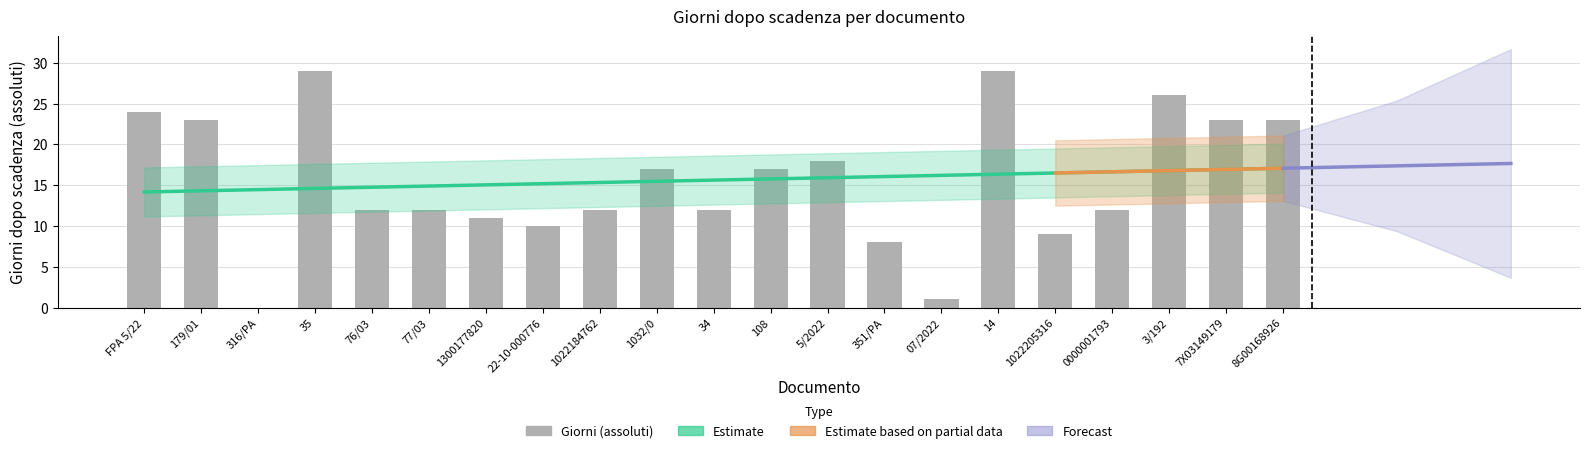

Reading left to right, extract all data points from this chart.

FPA 5/22=24	179/01=23	316/PA=0	35=29	76/03=12	77/03=12	1300177820=11	22-10-000776=10	1022184762=12	1032/0=17	34=12	108=17	5/2022=18	351/PA=8	07/2022=1	14=29	1022205316=9	0000001793=12	3/192=26	7X03149179=23	8G00168926=23